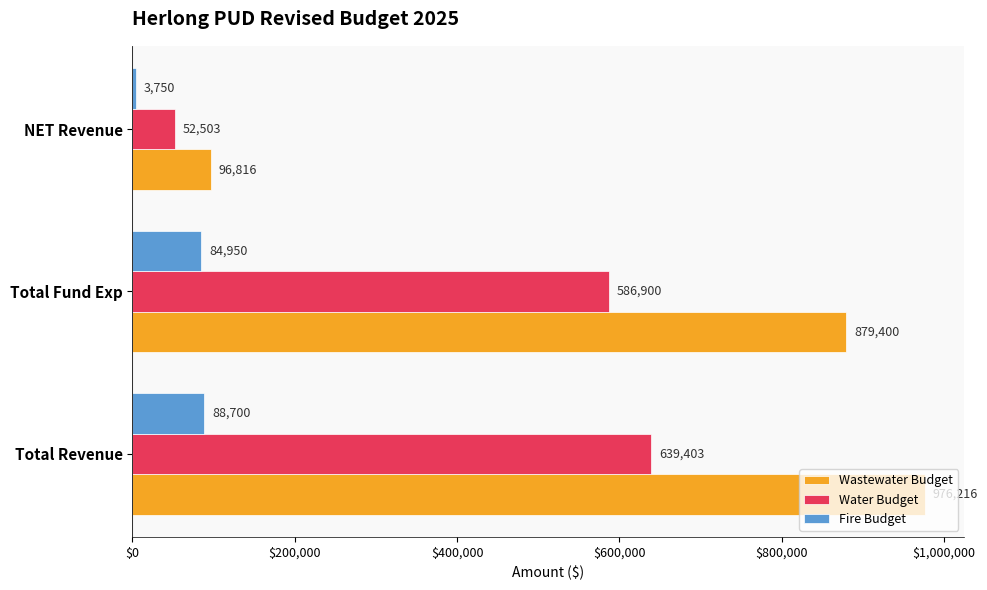

What is the maximum value shown in the chart?

976216